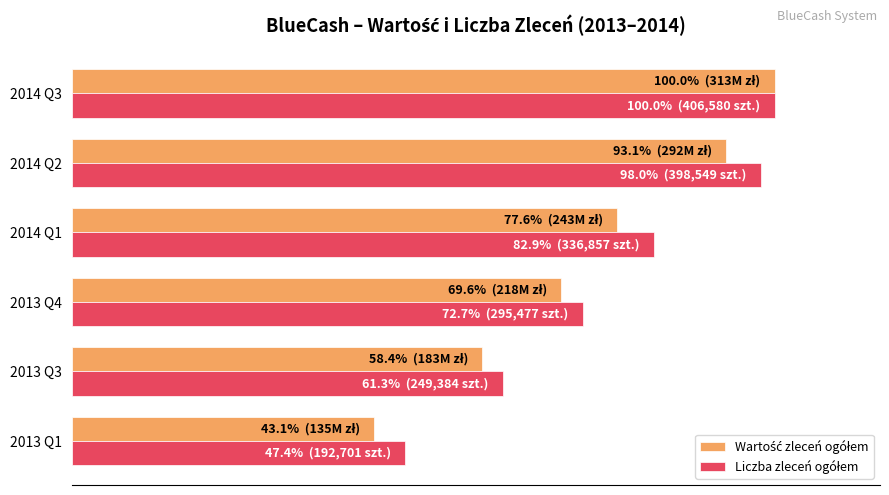

What is the sum of all Liczba zleceń ogółem values?

462.3